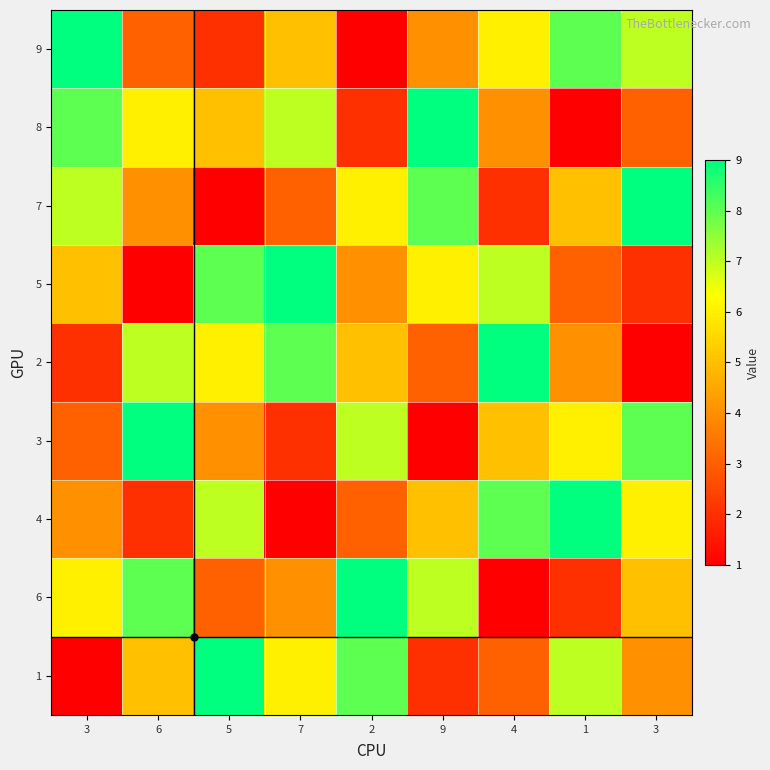

What is the greatest value displayed?

9